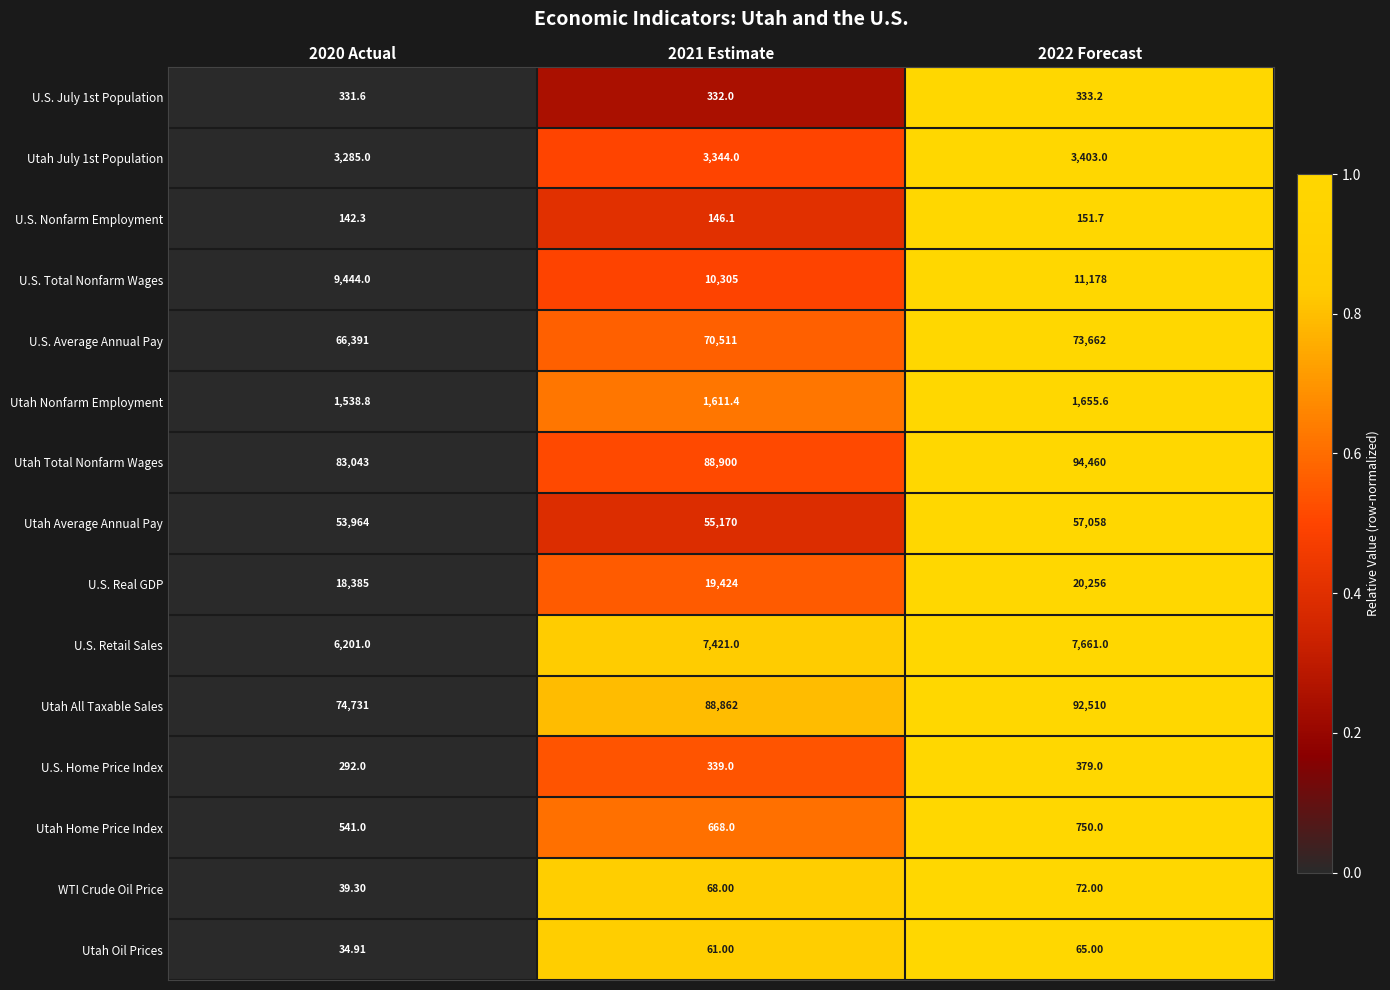

Which series changed the most between 2020 Actual and 2021 Estimate?

Utah All Taxable Sales